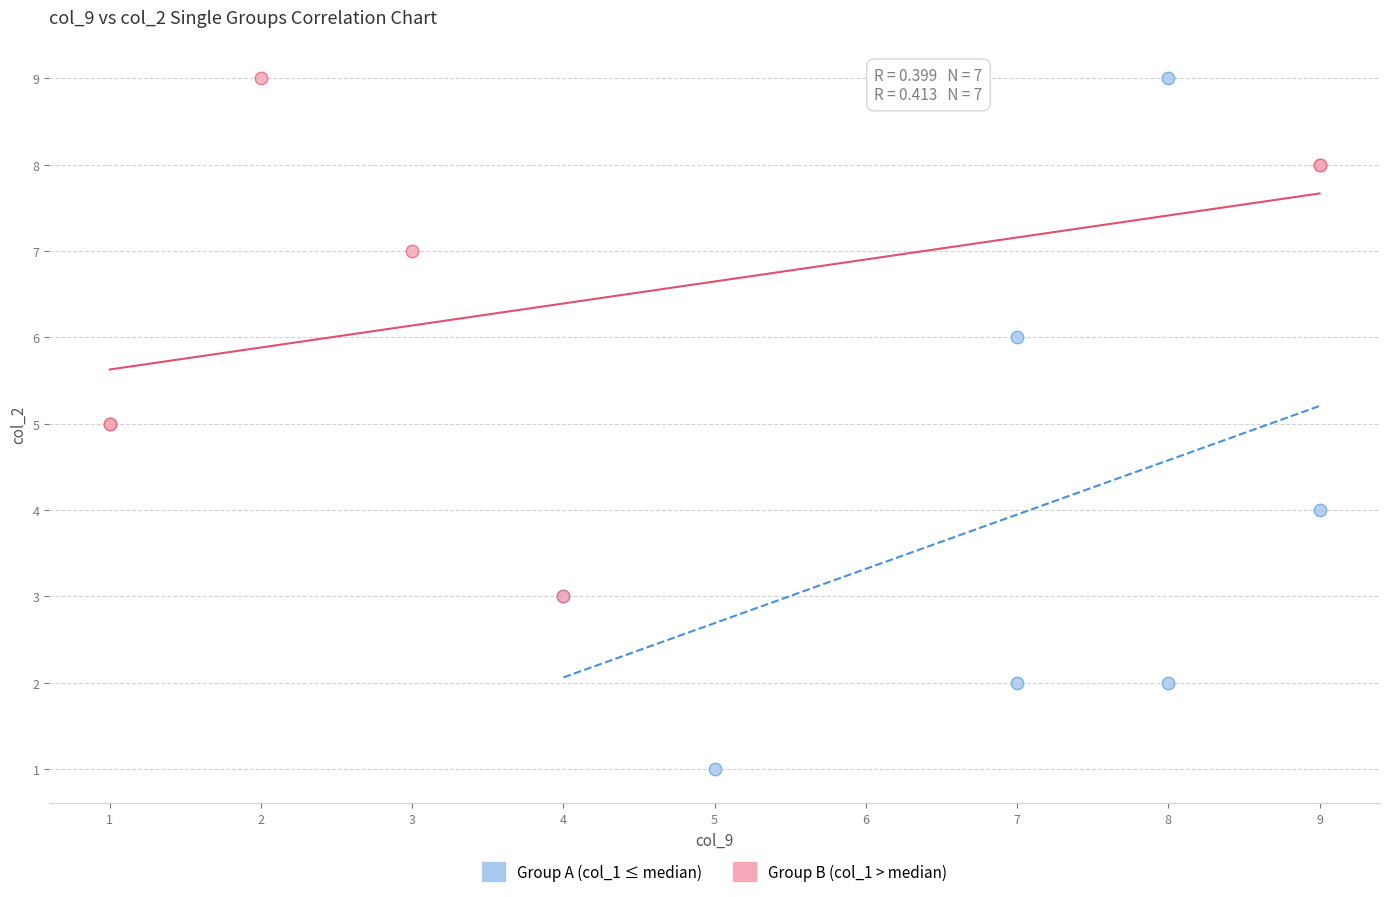

Which series contains the lowest Y value?

Group A (col_1 ≤ median)